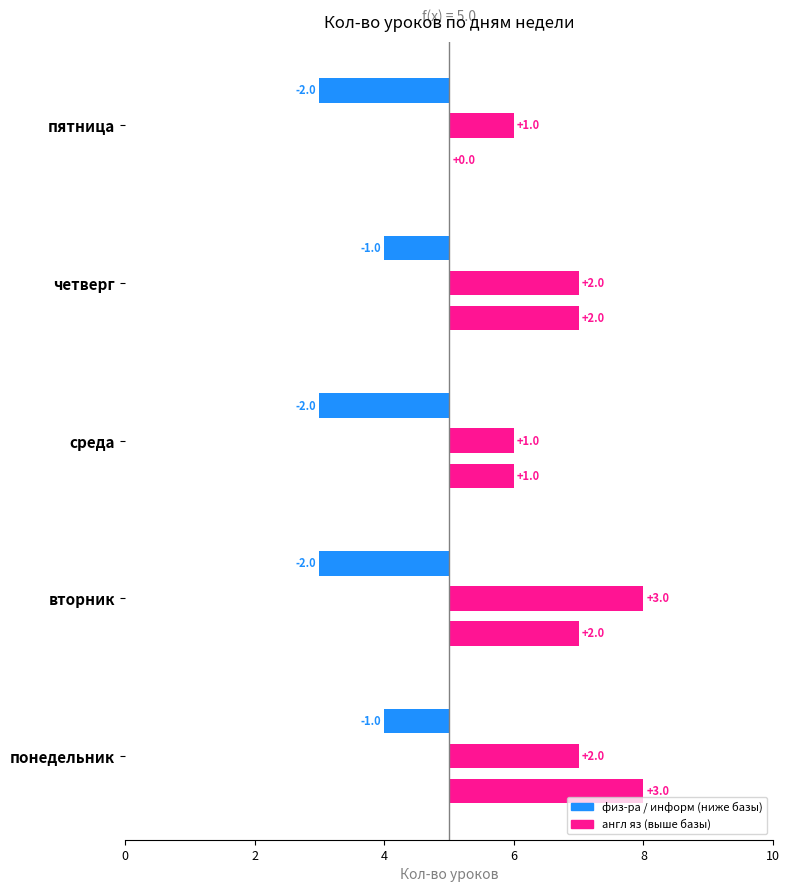

How many bars are there in each group?

3